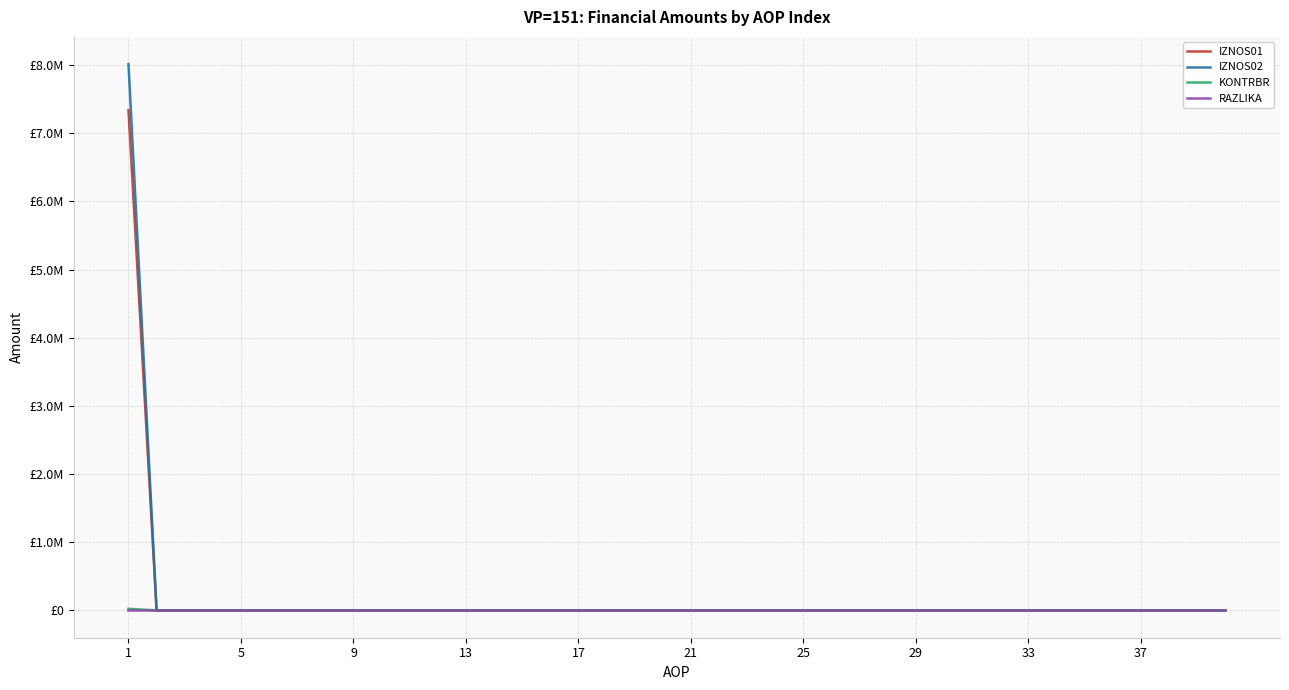

What is the sum of all KONTRBR values?

23367.4